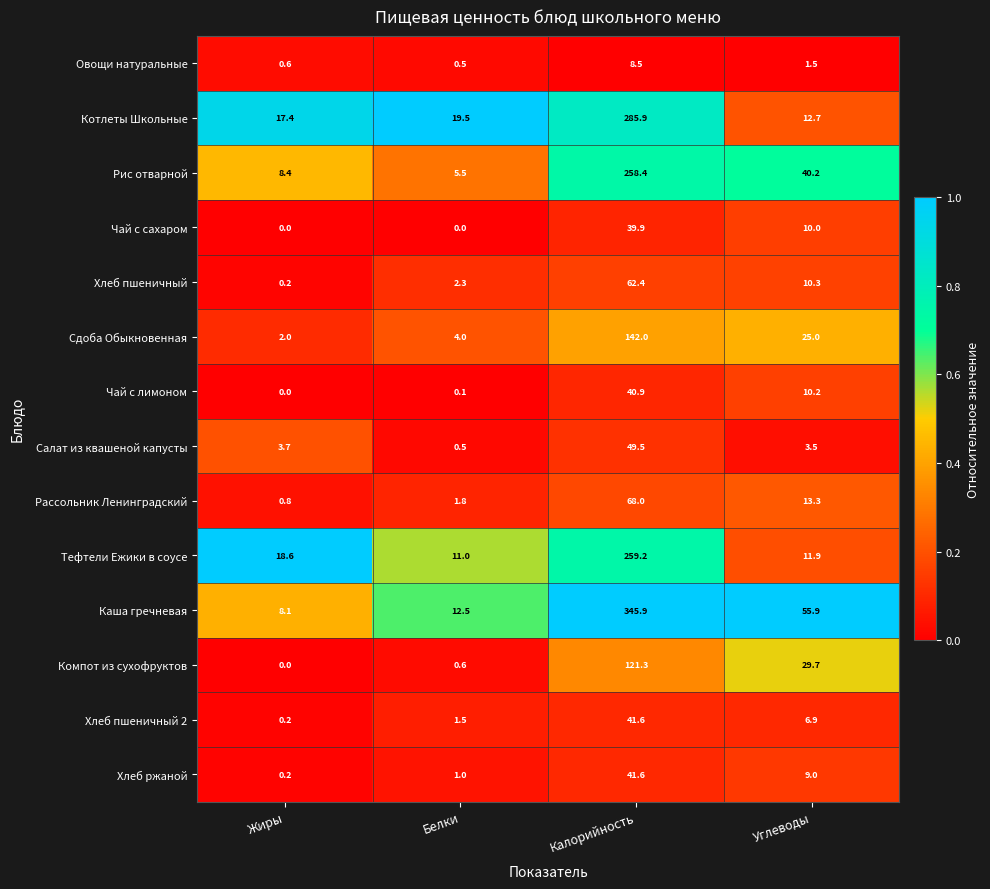

Between Жиры and Калорийность, which series saw the biggest shift?

Каша гречневая